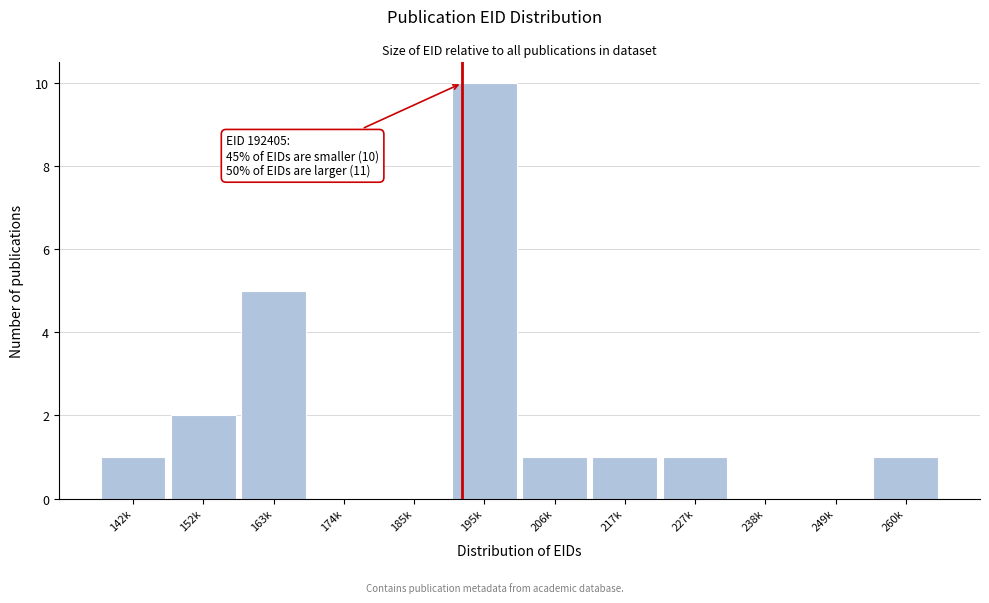

Reading right to left, extract all data points from this chart.

260k=1	249k=0	238k=0	227k=1	217k=1	206k=1	195k=10	185k=0	174k=0	163k=5	152k=2	142k=1